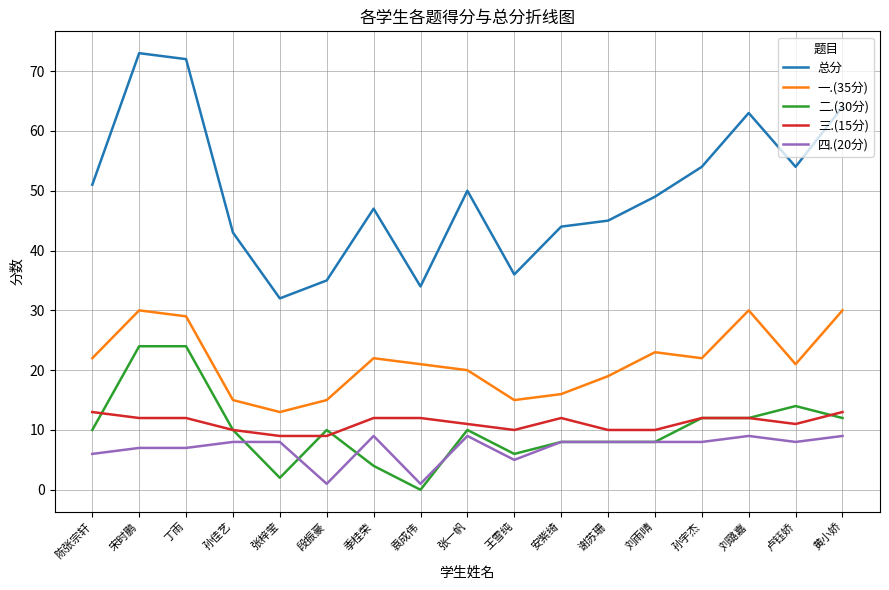

True or false: 总分 has a value of 64 at 黄小娇.

True